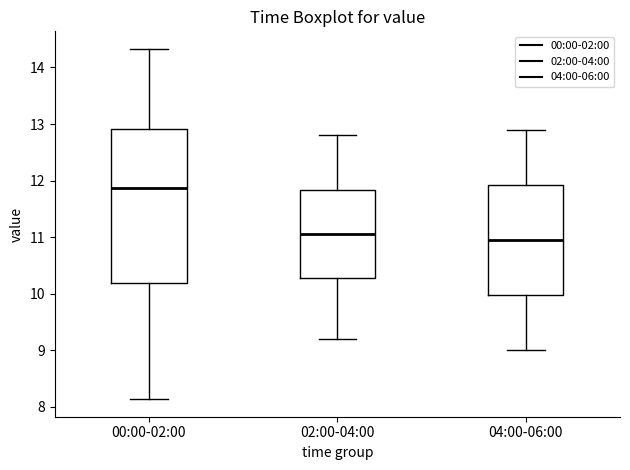

Which box's median line is the lowest?

04:00-06:00